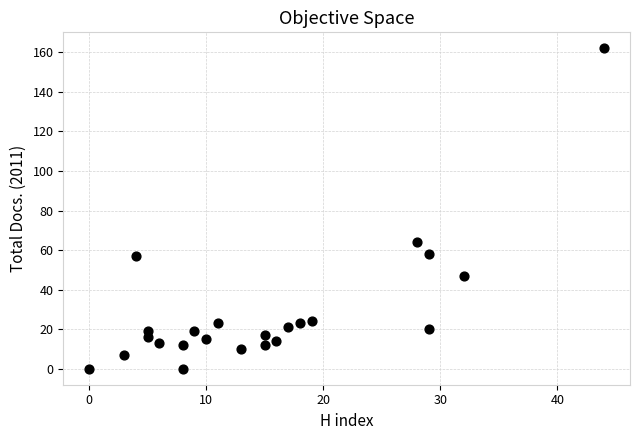

What Y value in the scatter plot is closest to 81?

64